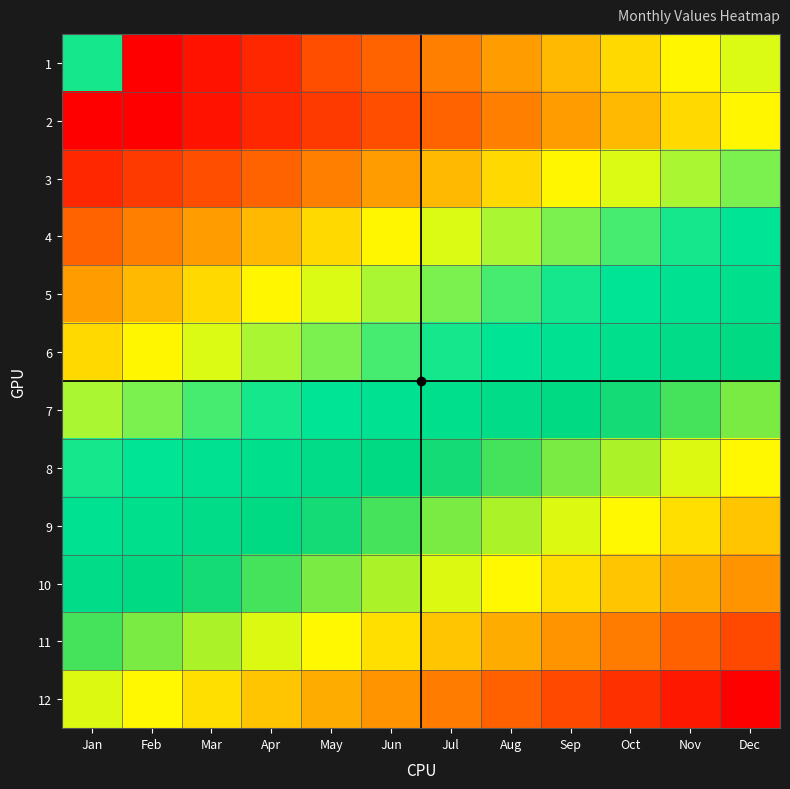

Reading left to right, extract all data points from this chart.

1: Jan=6.8	Feb=5.3	Mar=5.4	Apr=5.5	May=5.7	Jun=5.8	Jul=5.9	Aug=6.0	Sep=6.1	Oct=6.2	Nov=6.3	Dec=6.4
2: Jan=5.3	Feb=5.3	Mar=5.4	Apr=5.5	May=5.6	Jun=5.7	Jul=5.8	Aug=5.9	Sep=6.0	Oct=6.1	Nov=6.2	Dec=6.3
3: Jan=5.5	Feb=5.6	Mar=5.7	Apr=5.8	May=5.9	Jun=6.0	Jul=6.1	Aug=6.2	Sep=6.3	Oct=6.4	Nov=6.5	Dec=6.6
4: Jan=5.8	Feb=5.9	Mar=6.0	Apr=6.1	May=6.2	Jun=6.3	Jul=6.4	Aug=6.5	Sep=6.6	Oct=6.7	Nov=6.8	Dec=6.9
5: Jan=6.0	Feb=6.1	Mar=6.2	Apr=6.3	May=6.4	Jun=6.5	Jul=6.6	Aug=6.7	Sep=6.8	Oct=6.9	Nov=7.0	Dec=7.1
6: Jan=6.2	Feb=6.3	Mar=6.4	Apr=6.5	May=6.6	Jun=6.7	Jul=6.8	Aug=6.9	Sep=7.0	Oct=7.1	Nov=7.2	Dec=7.3
7: Jan=6.5	Feb=6.6	Mar=6.7	Apr=6.8	May=6.9	Jun=7.0	Jul=7.1	Aug=7.2	Sep=7.3	Oct=7.4	Nov=7.5	Dec=7.6
8: Jan=6.8	Feb=6.9	Mar=7.0	Apr=7.1	May=7.2	Jun=7.3	Jul=7.4	Aug=7.5	Sep=7.6	Oct=7.7	Nov=7.8	Dec=7.9
9: Jan=7.0	Feb=7.1	Mar=7.2	Apr=7.3	May=7.4	Jun=7.5	Jul=7.6	Aug=7.7	Sep=7.8	Oct=7.9	Nov=8.0	Dec=8.1
10: Jan=7.2	Feb=7.3	Mar=7.4	Apr=7.5	May=7.6	Jun=7.7	Jul=7.8	Aug=7.9	Sep=8.0	Oct=8.1	Nov=8.2	Dec=8.3
11: Jan=7.5	Feb=7.6	Mar=7.7	Apr=7.8	May=7.9	Jun=8.0	Jul=8.1	Aug=8.2	Sep=8.3	Oct=8.4	Nov=8.5	Dec=8.6
12: Jan=7.8	Feb=7.9	Mar=8.0	Apr=8.1	May=8.2	Jun=8.3	Jul=8.4	Aug=8.5	Sep=8.6	Oct=8.7	Nov=8.8	Dec=8.9